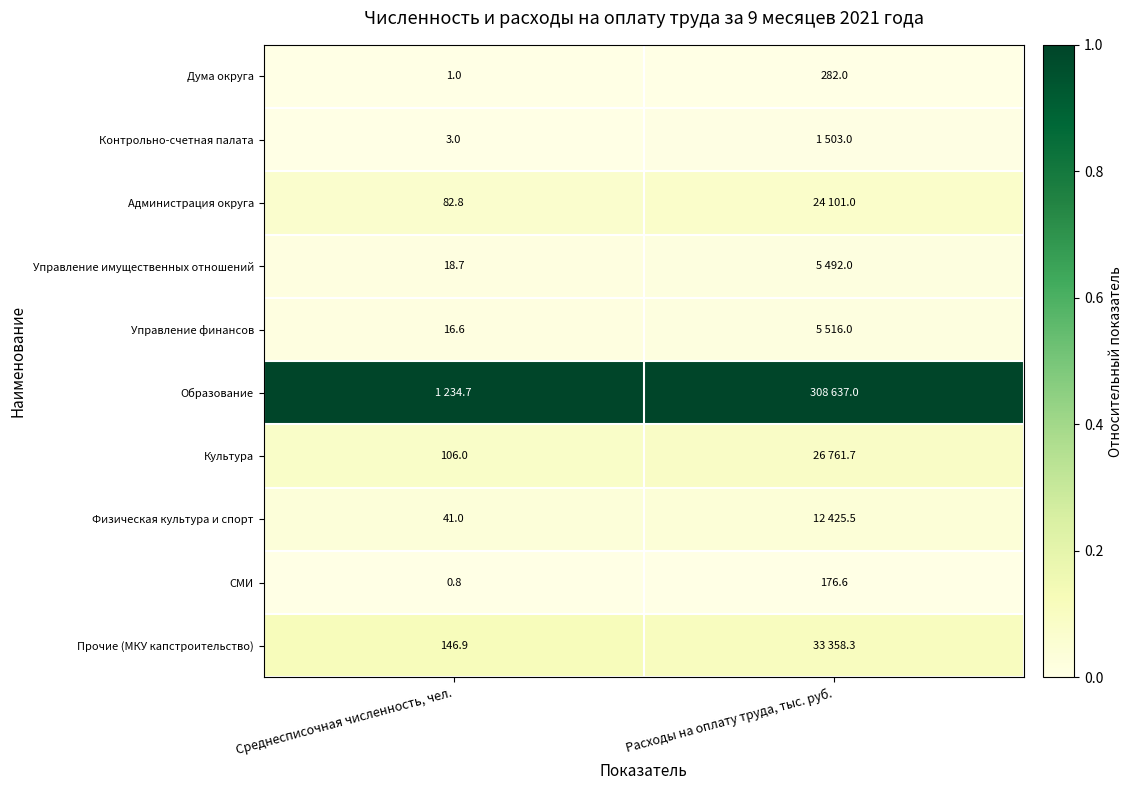

At how many categories does at least one series exceed 0?

2